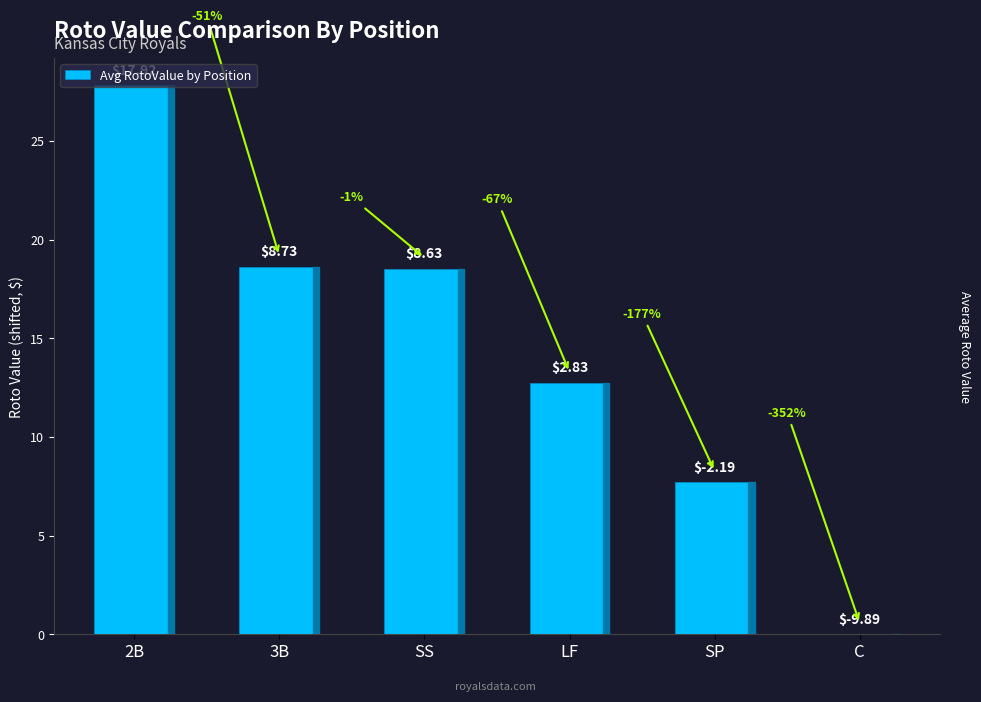

Reading left to right, list all the values displayed in this chart.

27.8	18.6	18.5	12.7	7.7	0.0